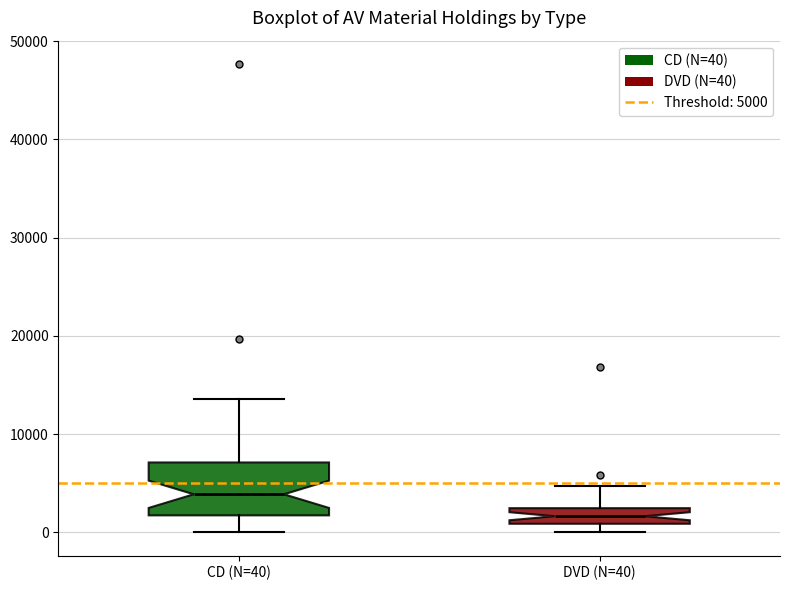

Which box is the tallest, from its lower edge to its upper edge?

CD (N=40)